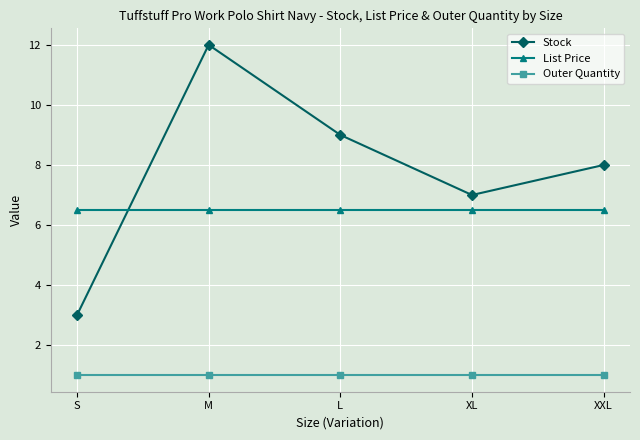

What is the label of the 5th point from the right?

S